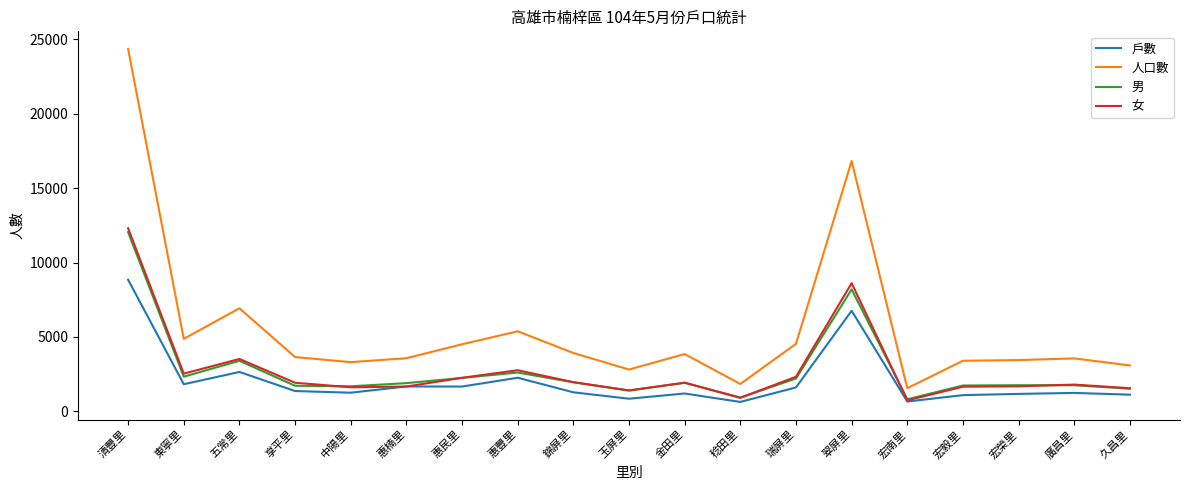

What is the approximate value of 女 at 稔田里?

915